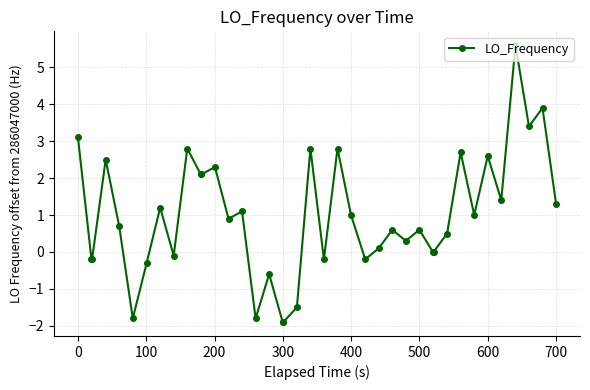

Reading left to right, transcribe all the data shown in this chart.

3.1	-0.2	-0.2	2.5	0.7	-1.8	-0.3	1.2	-0.1	2.8	2.1	2.1	2.3	0.9	1.1	-1.8	-0.6	-1.9	-1.9	-1.5	2.8	-0.2	2.8	1.0	-0.2	0.1	0.6	0.3	0.6	0.0	0.0	0.5	2.7	1.0	2.6	1.4	5.6	3.4	3.9	1.3